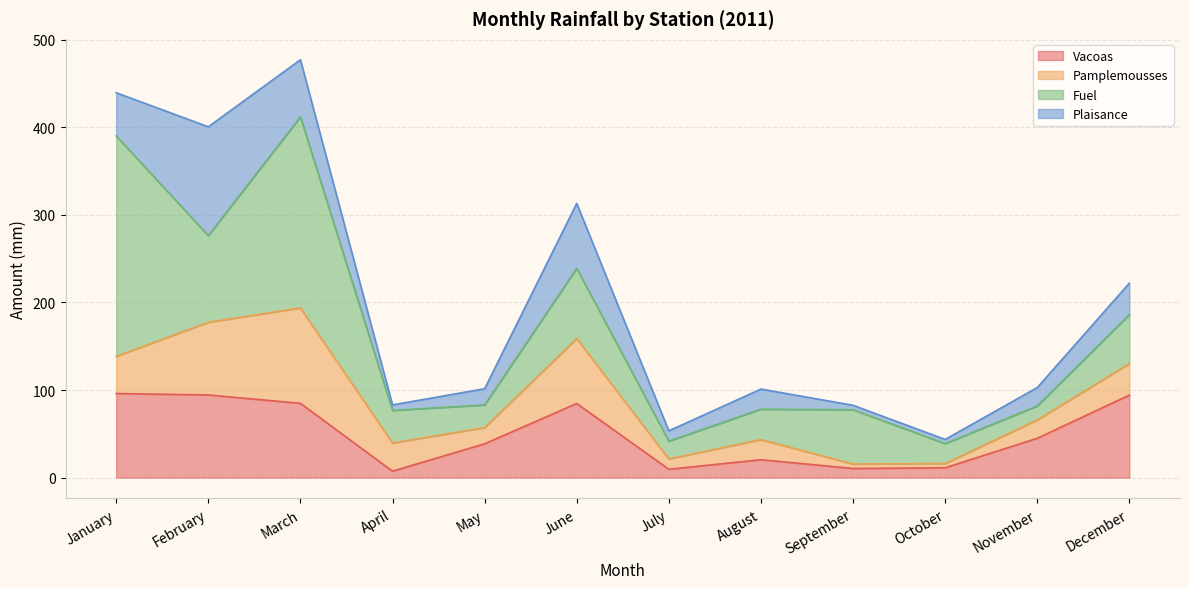

List the series in order of their peak value, highest first.

Fuel, Plaisance, Pamplemousses, Vacoas